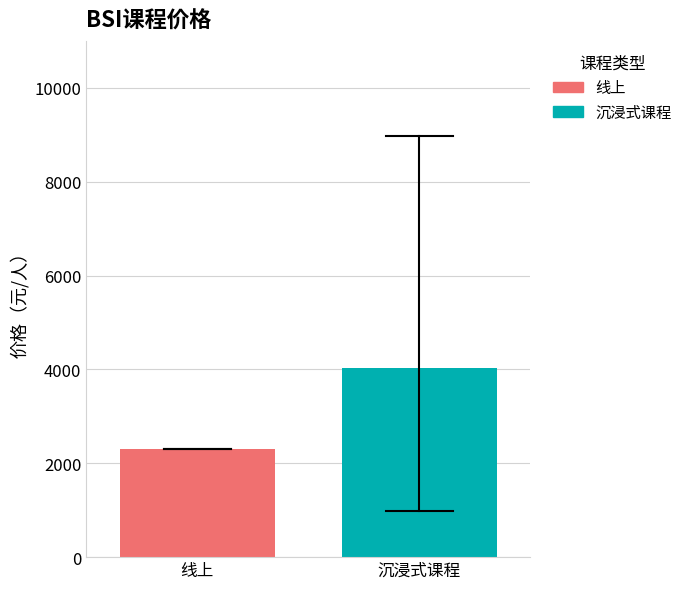

What is the maximum value for 线上?

2300.0